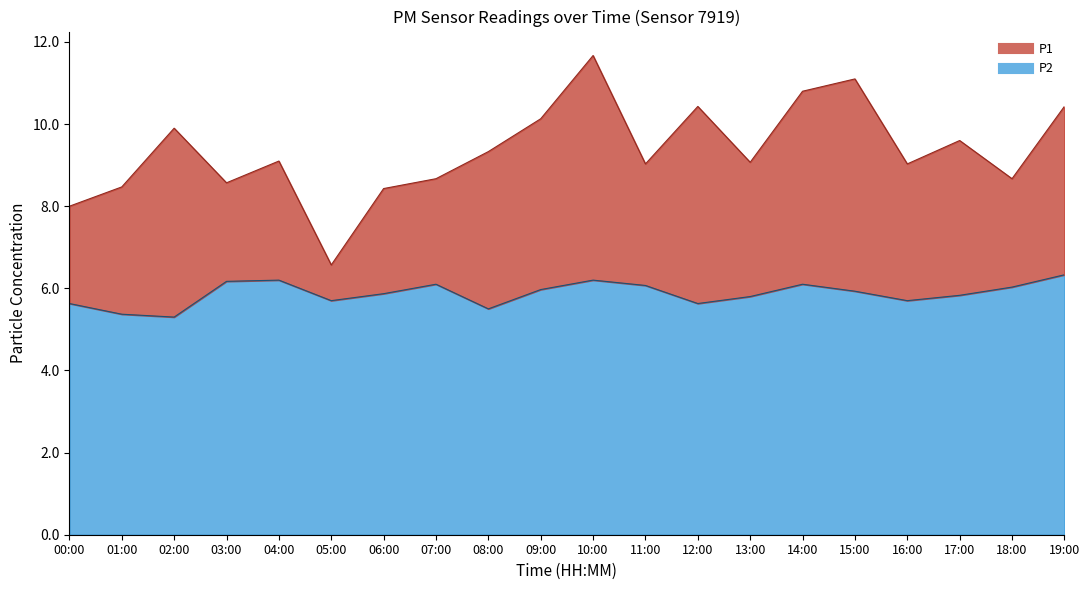

True or false: P2 has a value of 6.1 at 14:00.

True